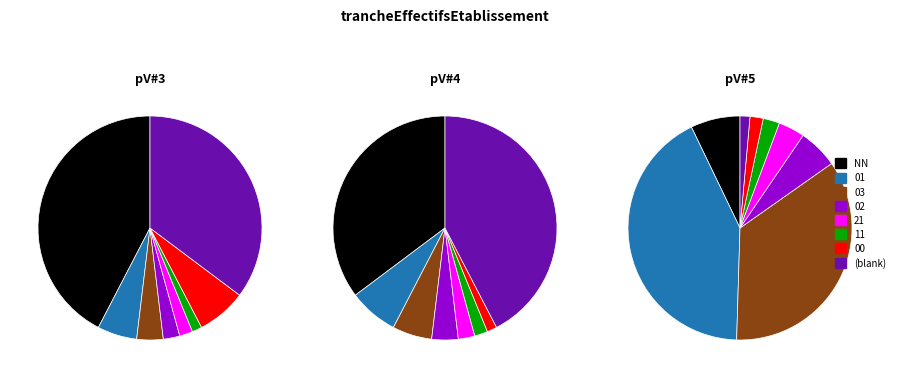

What is the smallest slice in the pie chart?

21